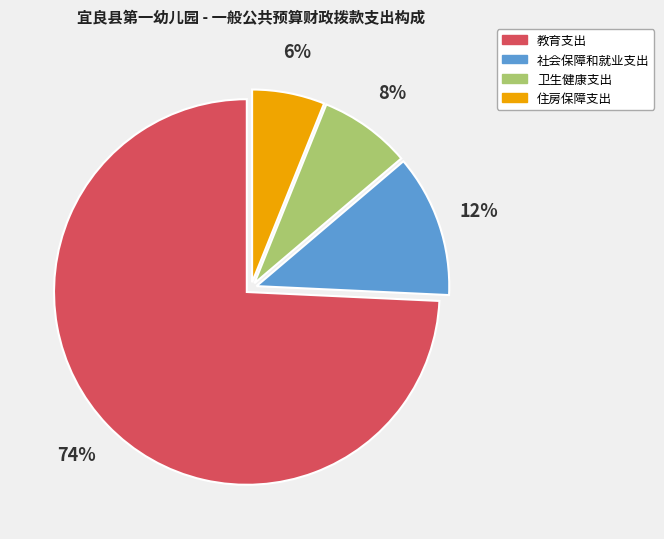

Is 卫生健康支出 the majority of the pie?

No